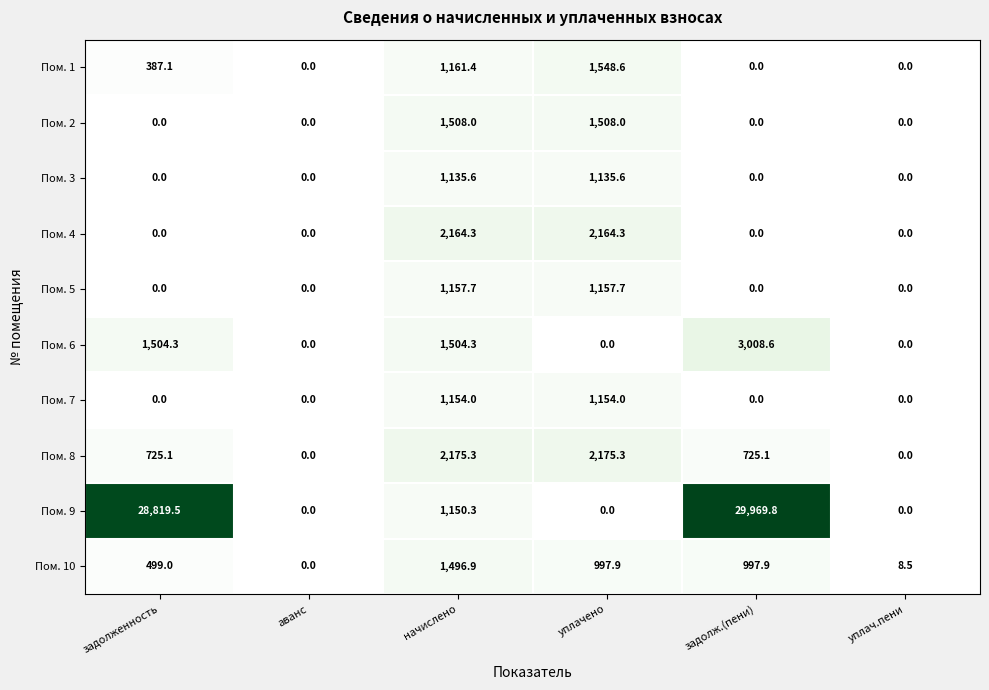

What is the spread (max minus min) of values at задолженность?

28819.5